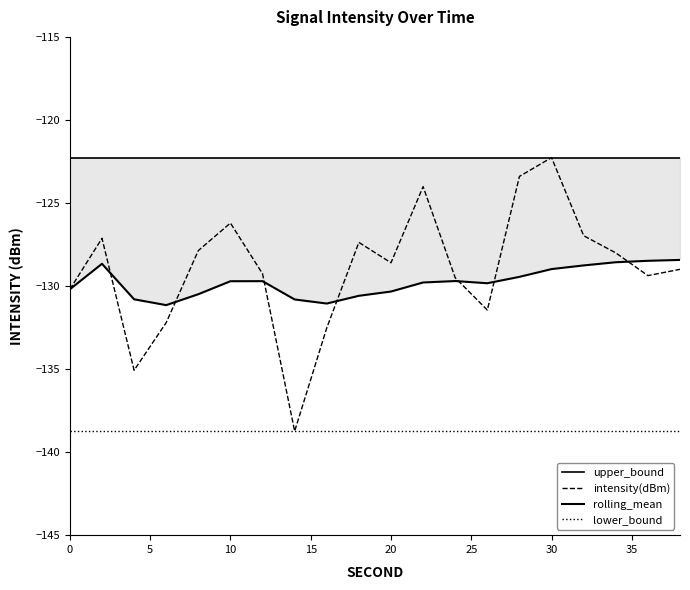

The intensity(dBm) series shows -126.2 at 10. True or false?

True